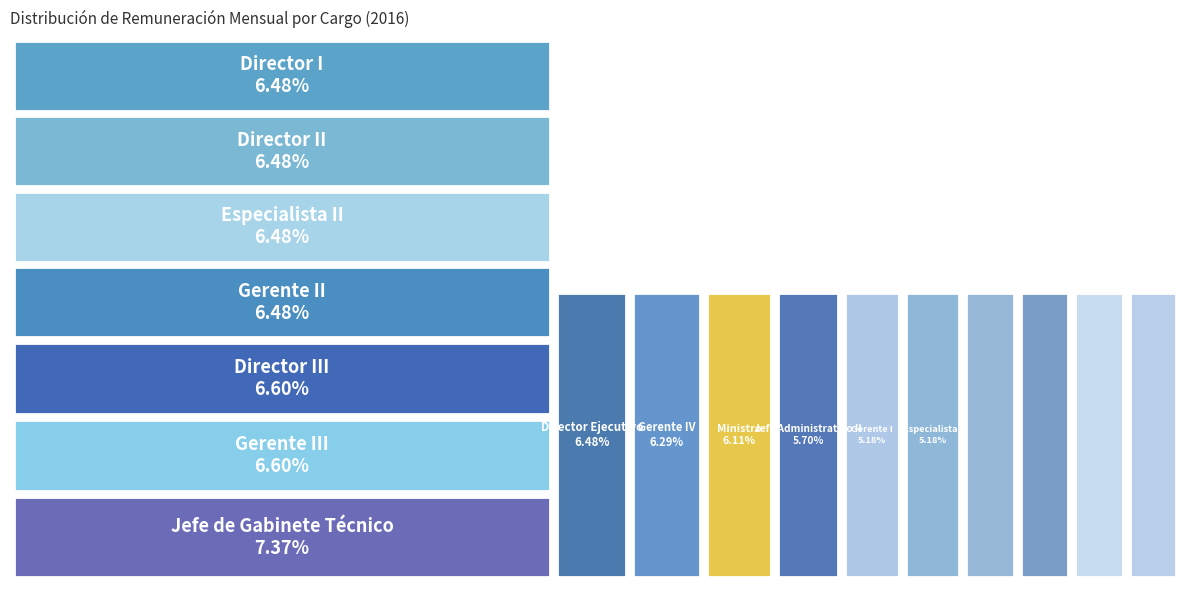

True or false: Jefe de Gabinete Técnico accounts for 7% of the total.

True